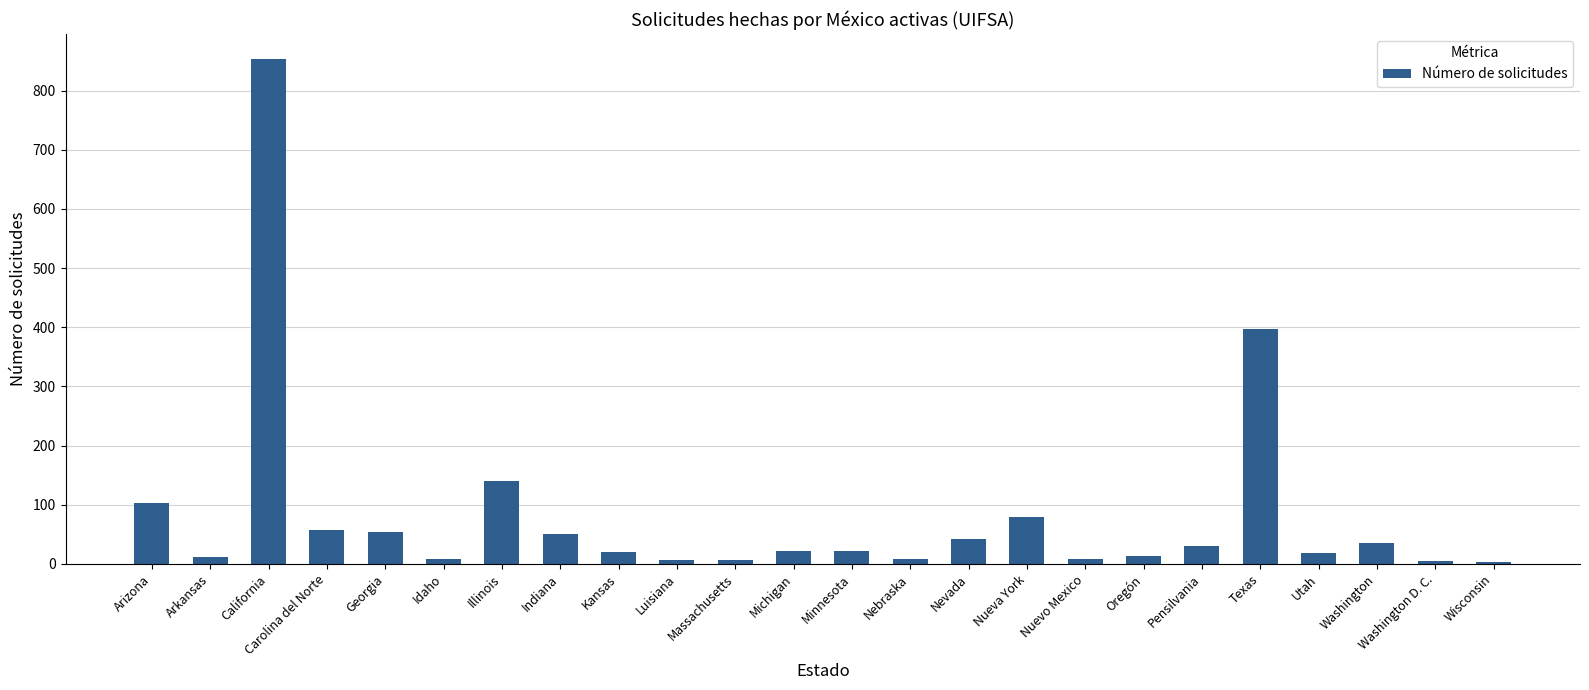

What is the difference between the maximum and second lowest values?

848